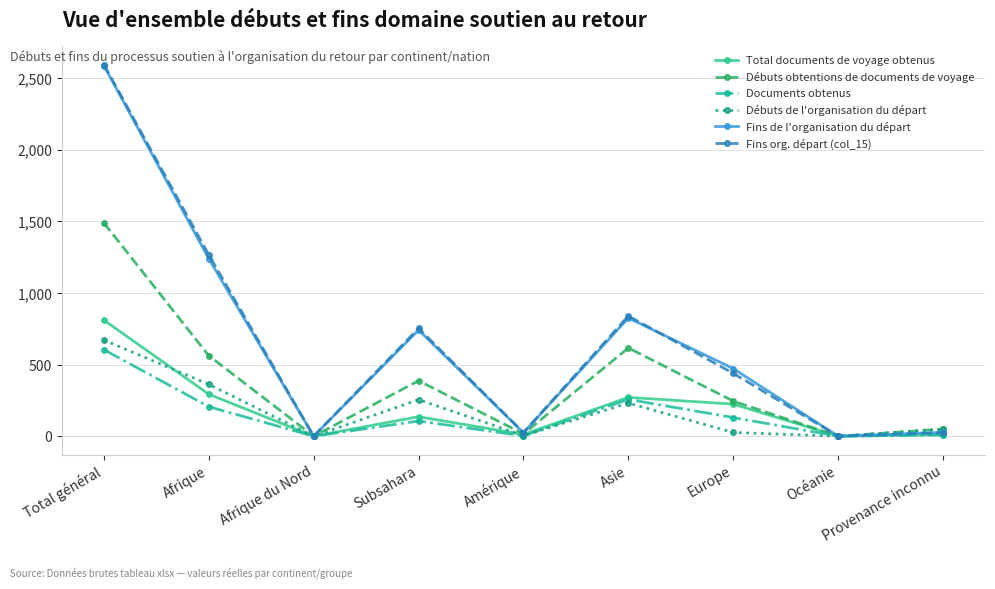

What is the greatest value displayed?

2594